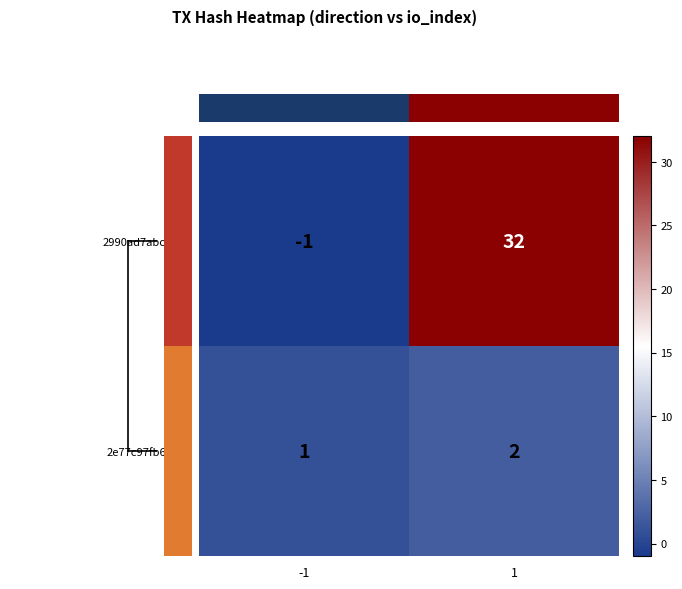

What is the sum of the 2990ad7abc4e… values at -1 and 1?

31